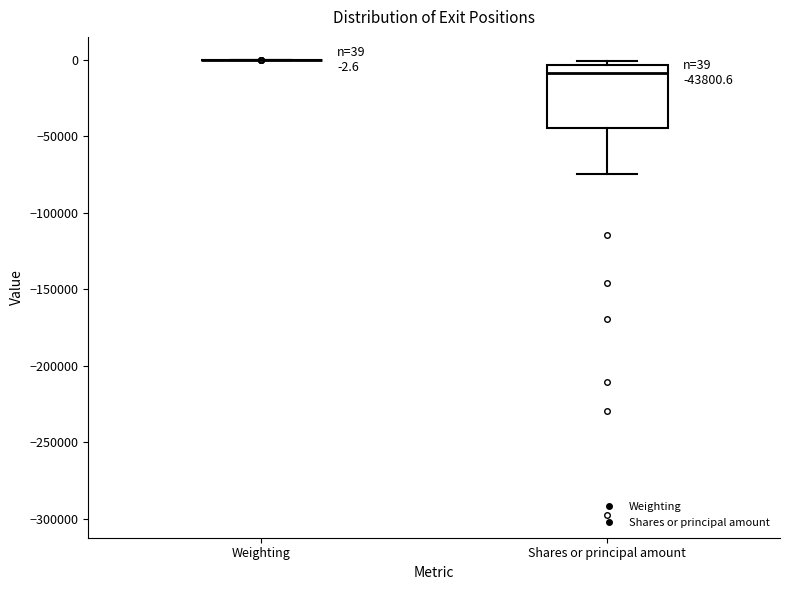

Comparing the boxes themselves (not the whiskers), which one is the tallest?

Shares or principal amount